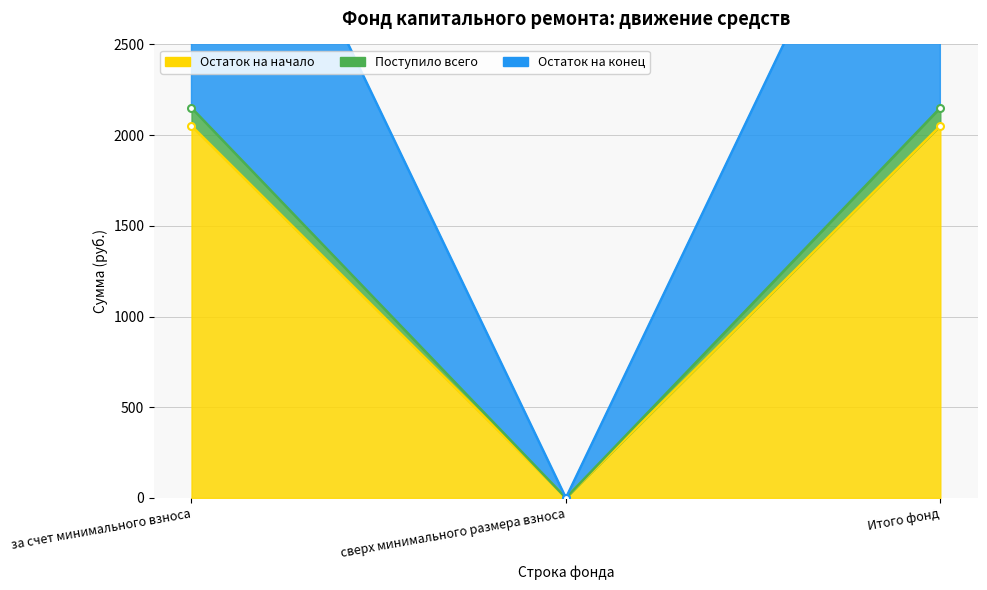

What is the total value across all series at Итого фонд?

8503.4